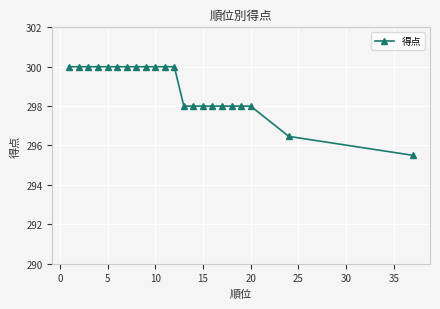

What is the difference between the maximum and second lowest values?

3.5